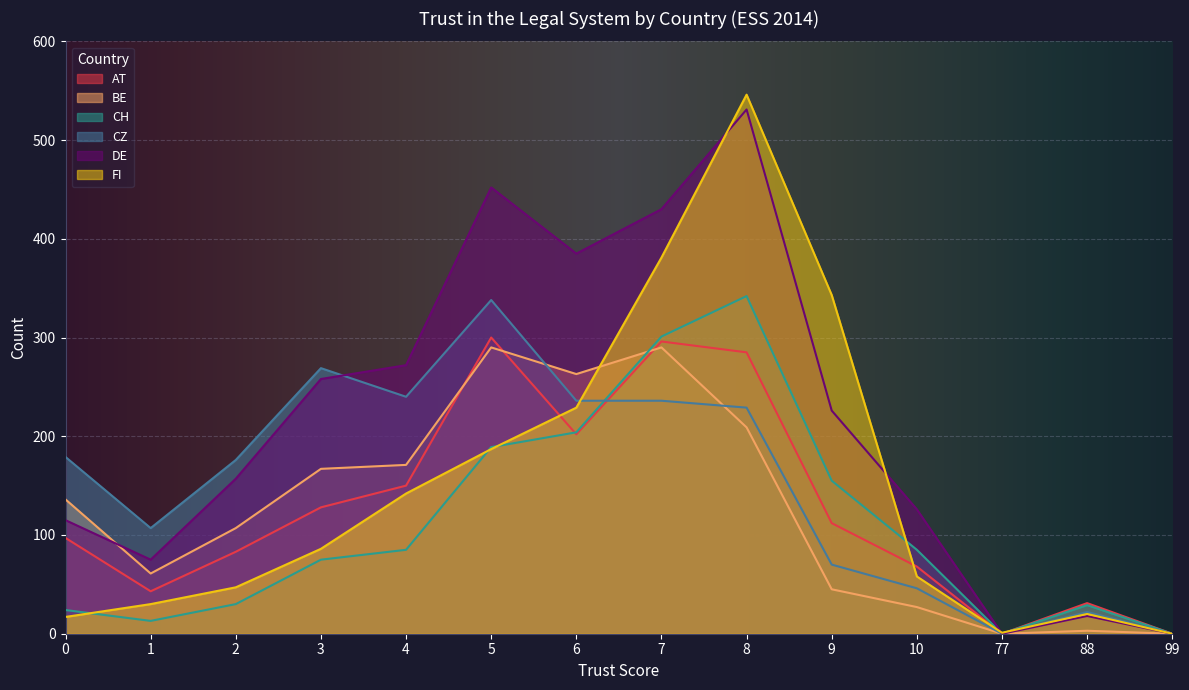

How many intersections are there between CH and BE?

1